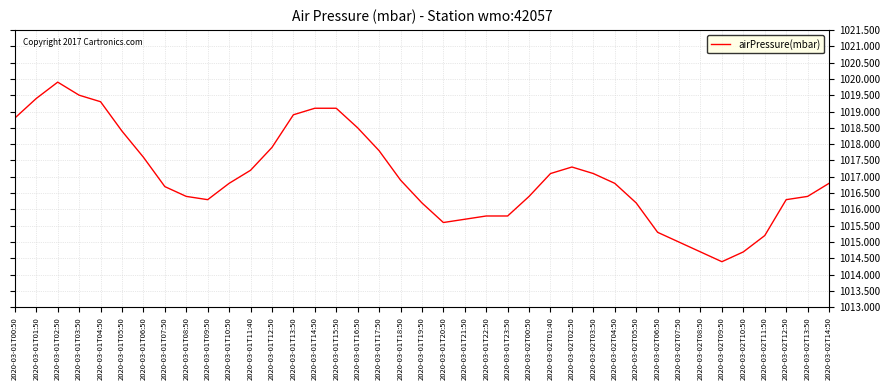

What position from the right is 2020-03-01T13:50?

26